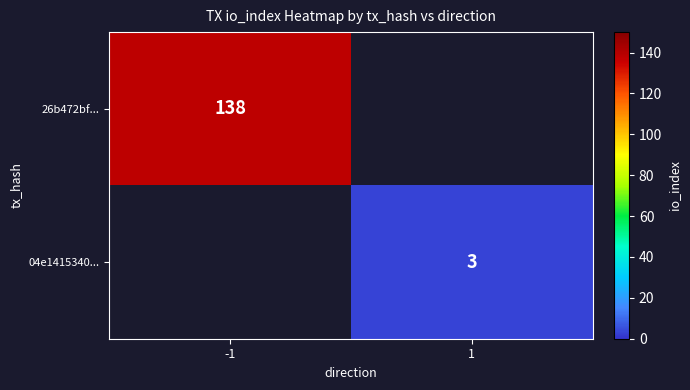

The 26b472bf... series shows 89 at -1. True or false?

False